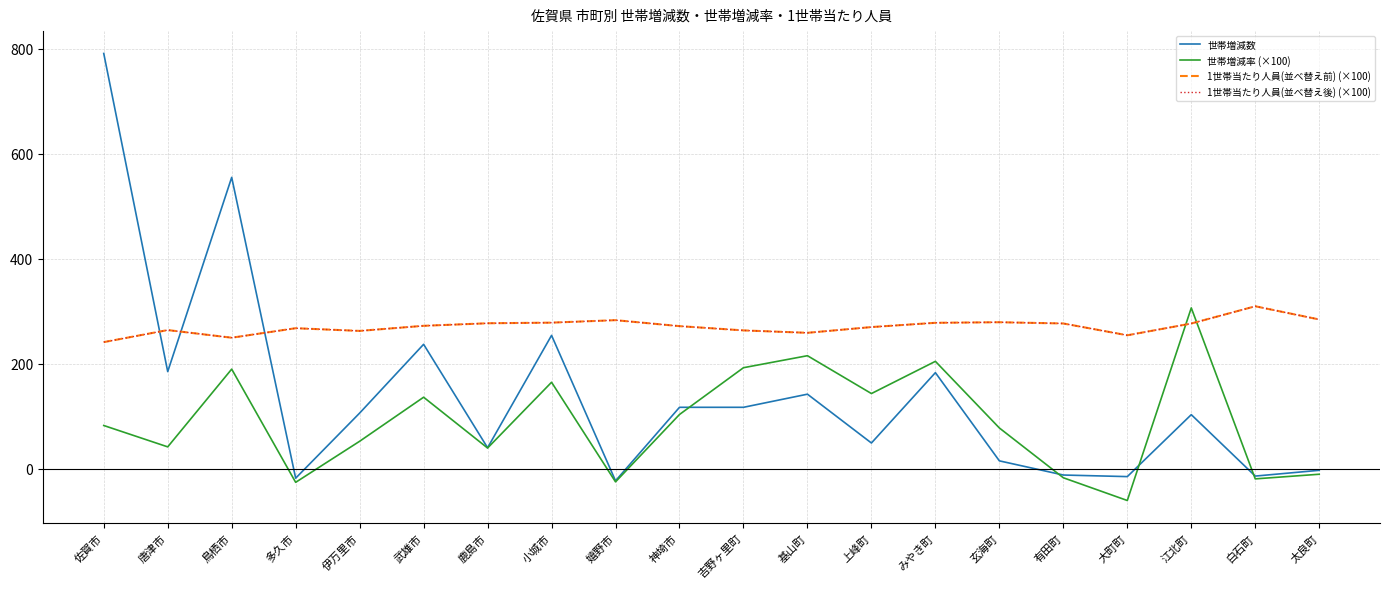

Reading right to left, list all the values displayed in this chart.

世帯増減数: 太良町=-3.0	白石町=-14.0	江北町=103.0	大町町=-15.0	有田町=-12.0	玄海町=15.0	みやき町=183.0	上峰町=49.0	基山町=142.0	吉野ヶ里町=117.0	神埼市=117.0	嬉野市=-23.0	小城市=254.0	鹿島市=40.0	武雄市=237.0	伊万里市=106.0	多久市=-18.0	鳥栖市=555.0	唐津市=185.0	佐賀市=791.0
世帯増減率 (×100): 太良町=-10.5	白石町=-19.3	江北町=306.4	大町町=-60.5	有田町=-17.2	玄海町=77.6	みやき町=204.6	上峰町=143.2	基山町=215.3	吉野ヶ里町=192.4	神埼市=103.3	嬉野市=-25.0	小城市=164.7	鹿島市=39.4	武雄市=136.2	伊万里市=52.3	多久市=-25.9	鳥栖市=189.7	唐津市=41.6	佐賀市=82.4
1世帯当たり人員(並べ替え前) (×100): 太良町=284.3	白石町=309.4	江北町=276.6	大町町=254.2	有田町=276.7	玄海町=279.0	みやき町=277.9	上峰町=269.8	基山町=258.9	吉野ヶ里町=263.5	神埼市=271.6	嬉野市=283.0	小城市=278.3	鹿島市=277.1	武雄市=272.2	伊万里市=262.5	多久市=267.7	鳥栖市=249.6	唐津市=264.1	佐賀市=241.2
1世帯当たり人員(並べ替え後) (×100): 太良町=284.3	白石町=309.4	江北町=276.6	大町町=254.2	有田町=276.7	玄海町=279.0	みやき町=277.9	上峰町=269.8	基山町=258.9	吉野ヶ里町=263.5	神埼市=271.6	嬉野市=283.0	小城市=278.3	鹿島市=277.1	武雄市=272.2	伊万里市=262.5	多久市=267.7	鳥栖市=249.6	唐津市=264.1	佐賀市=241.2